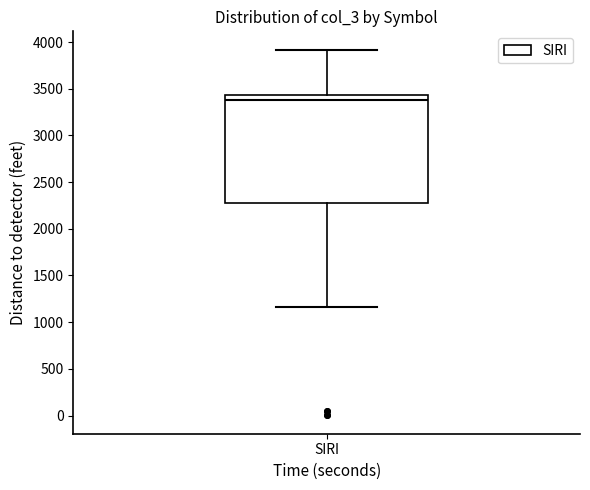

Read this box plot against the y-axis: the position of the median line, the range covered by the box, and the ends of both whiskers. The values are not printed on the chart, so give them approximately, as read against the axis.

median 3400, box 2300 to 3450, whiskers 1150 to 3900